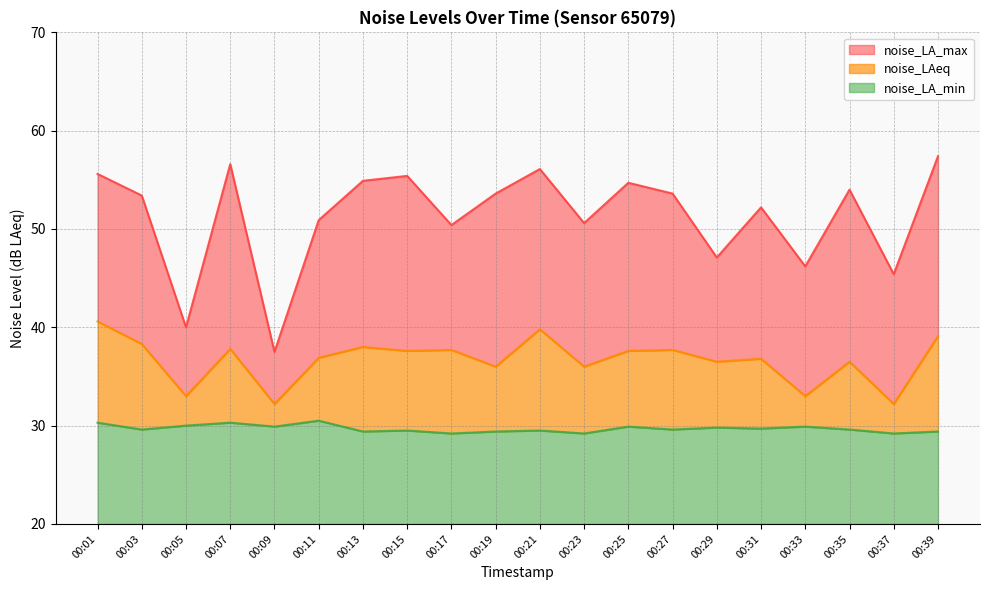

Which series has the largest range (max minus min)?

noise_LA_max